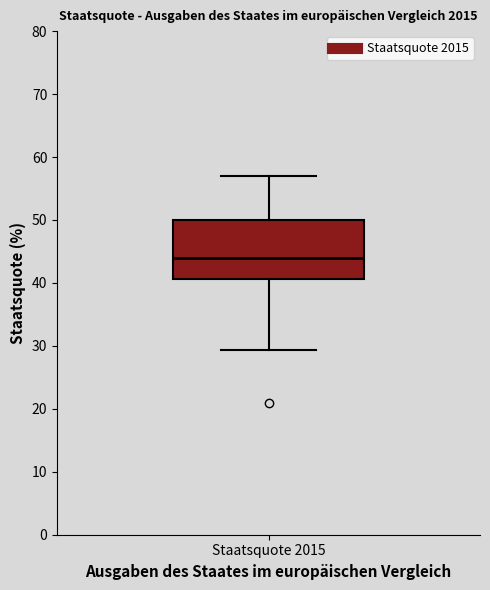

Read this box plot against the y-axis: the position of the median line, the range covered by the box, and the ends of both whiskers. The values are not printed on the chart, so give them approximately, as read against the axis.

median 44, box 41 to 50, whiskers 29 to 57